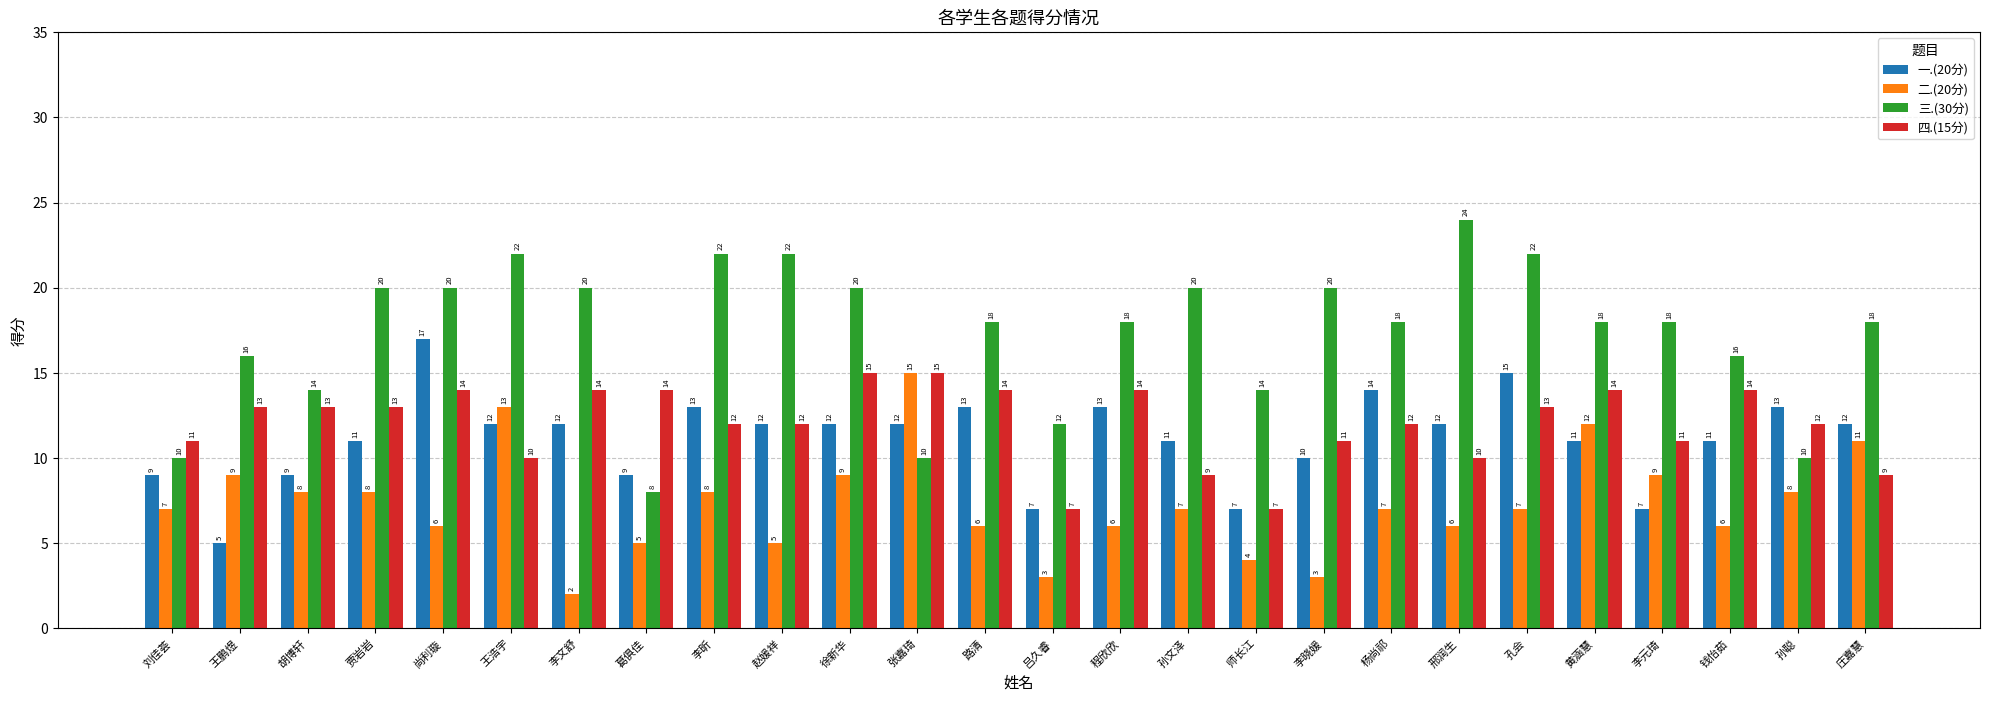

How many data points does each series have?

26